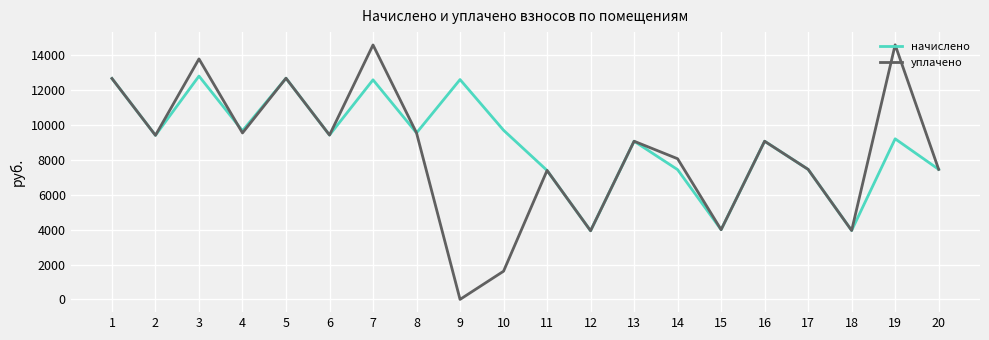

What is the greatest value displayed?

14584.3